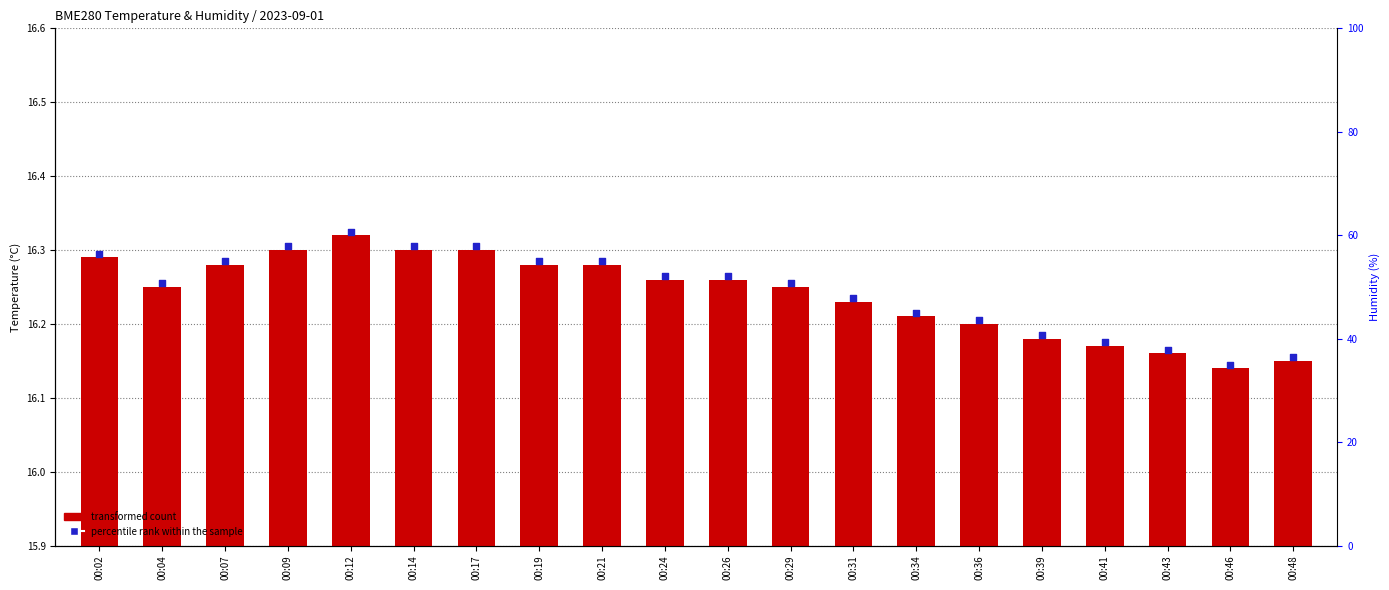

Is the value of percentile rank within the sample at 00:12 greater than the value of transformed count at 00:29?

Yes